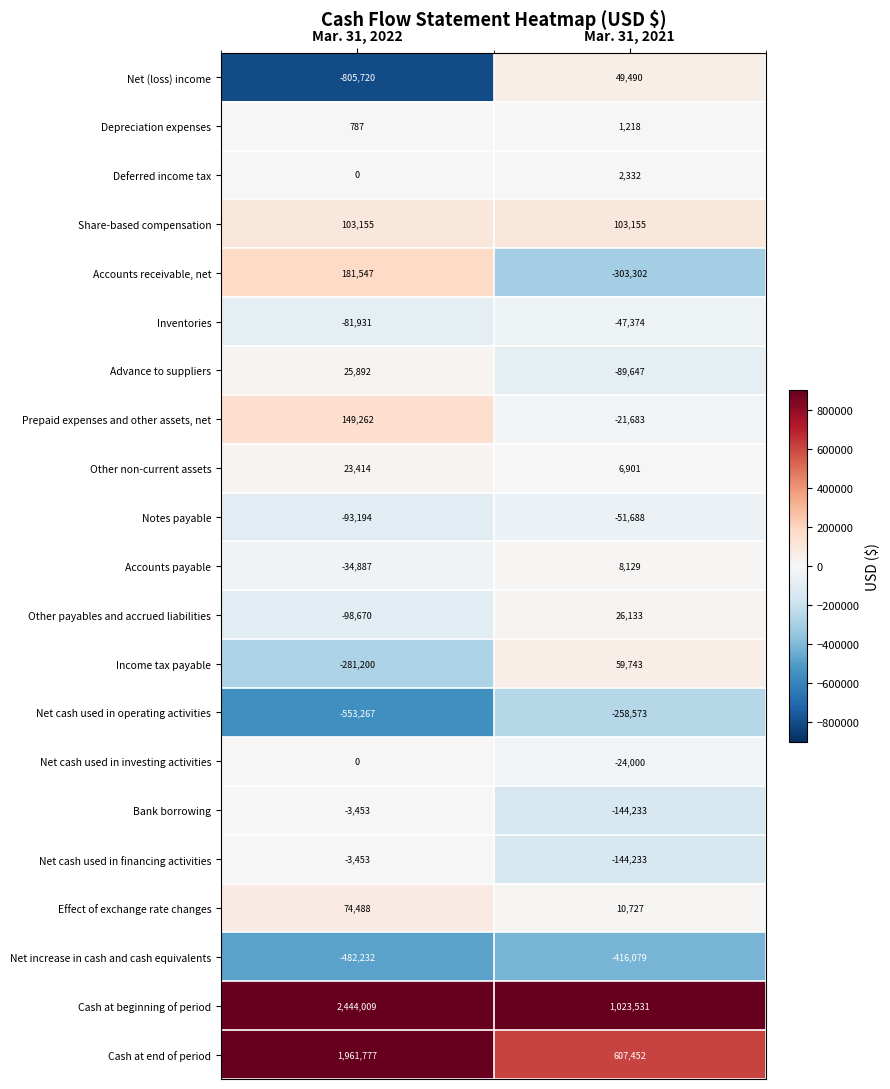

The value of Net cash used in operating activities at Mar. 31, 2021 is -258573. True or false?

True